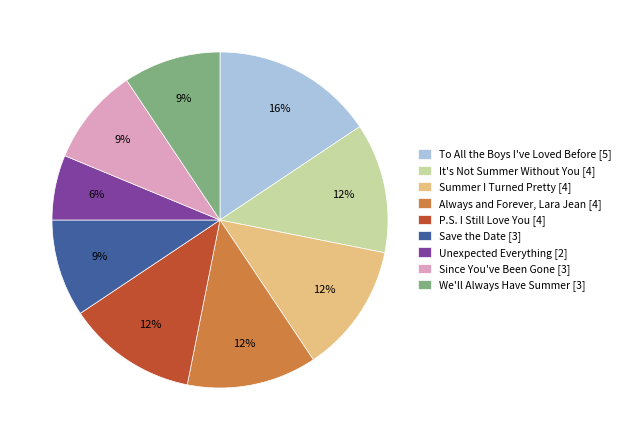

The Summer I Turned Pretty slice represents 6% of the pie. True or false?

False